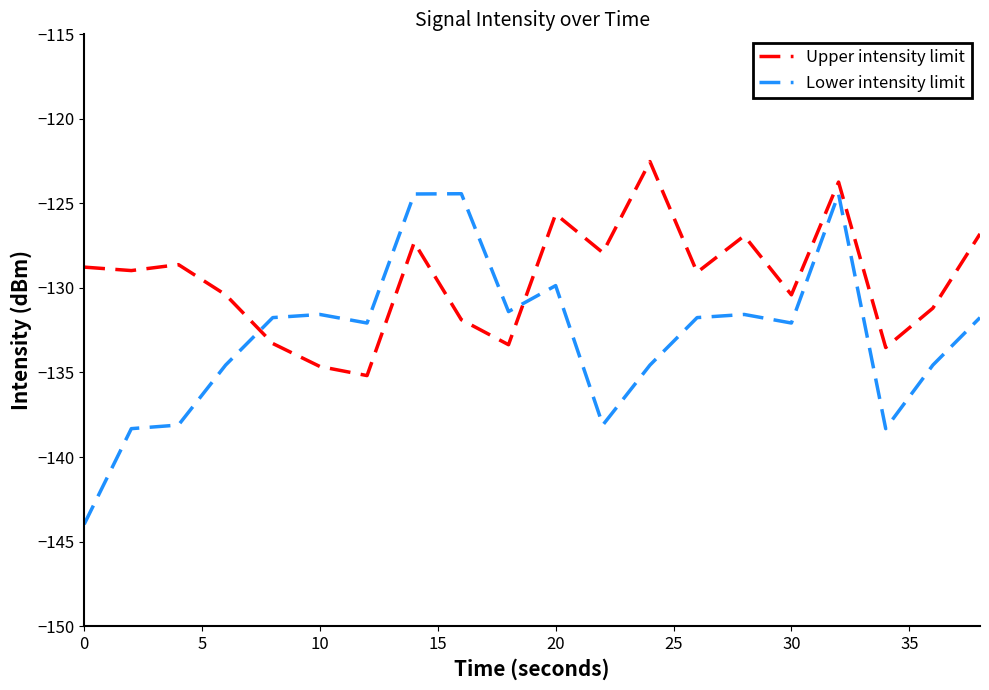

Which series has the largest total across all categories?

Upper intensity limit